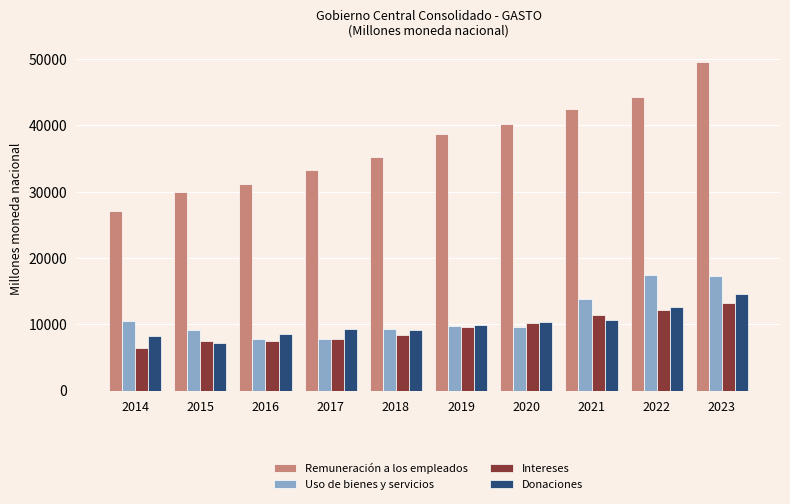

What is the sum of all Intereses values?

93963.4